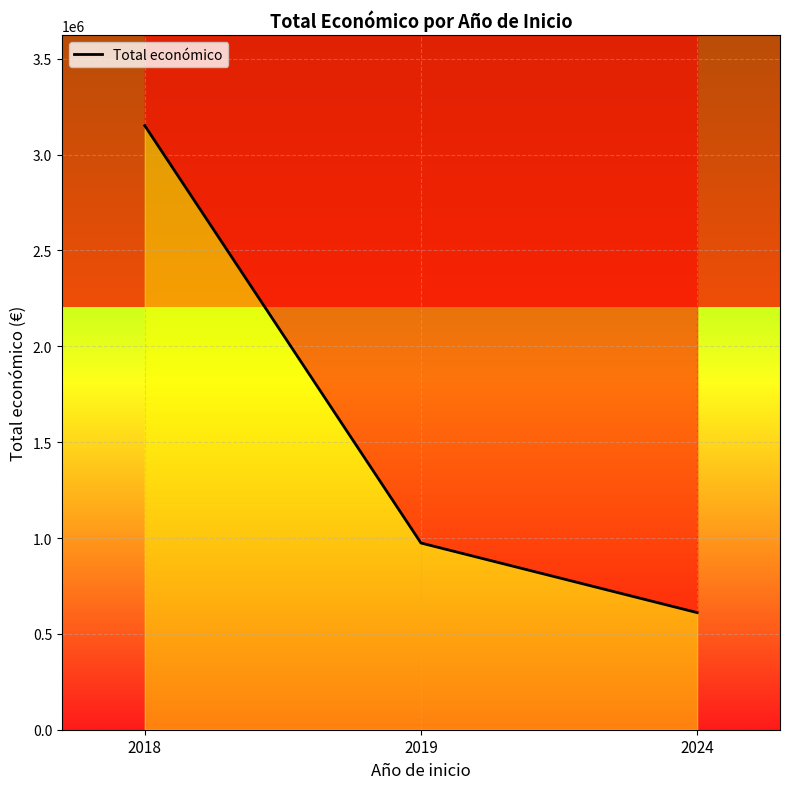

What is the sum of all values?

4735838